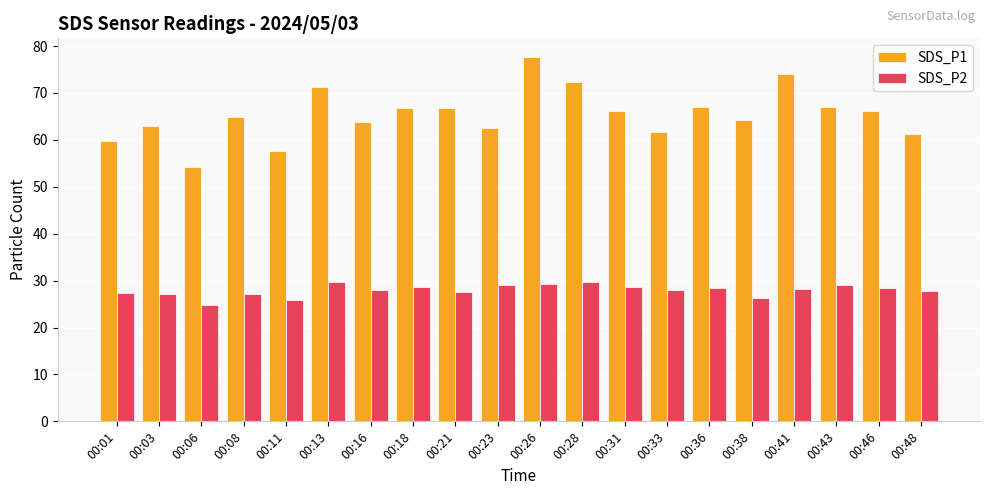

Rank the series by their maximum value, from lowest to highest.

SDS_P2, SDS_P1